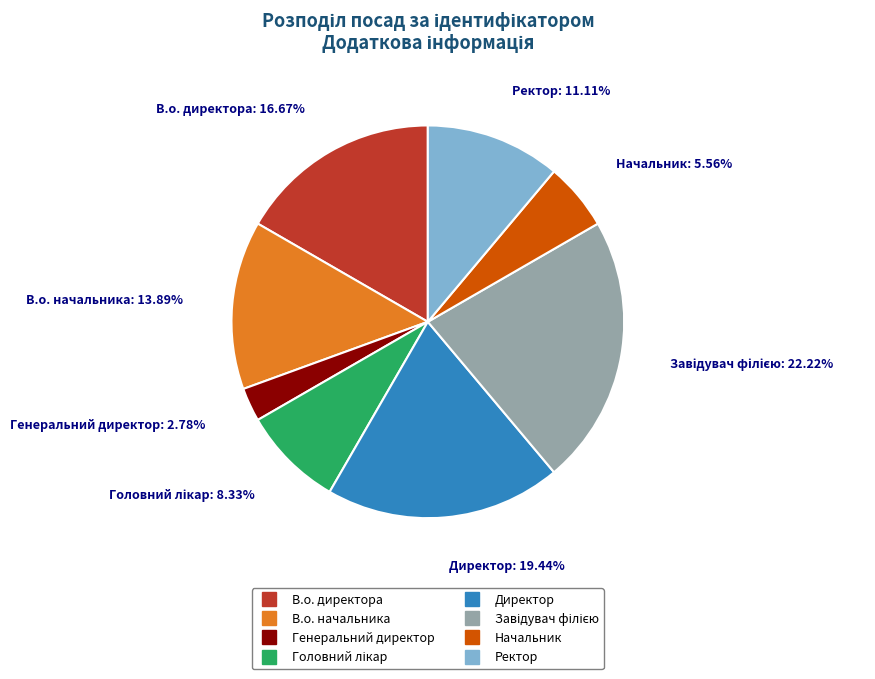

Combined, what portion of the pie is Начальник and В.о. директора?

22.2%